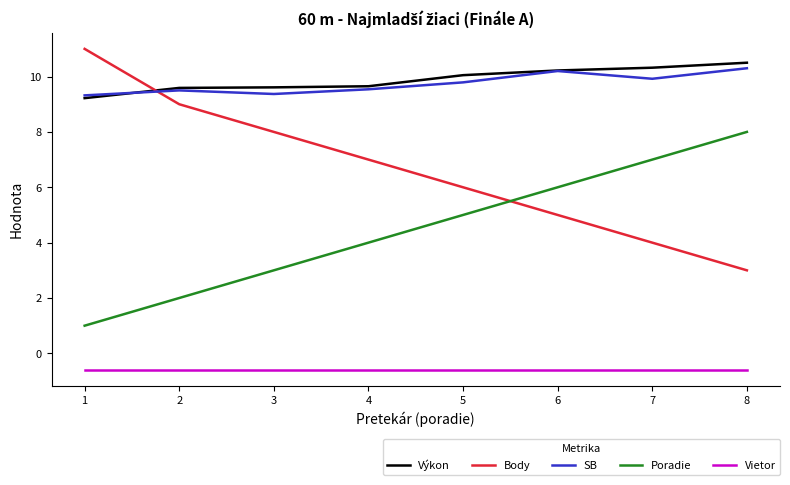

Which series has the largest total across all categories?

Výkon